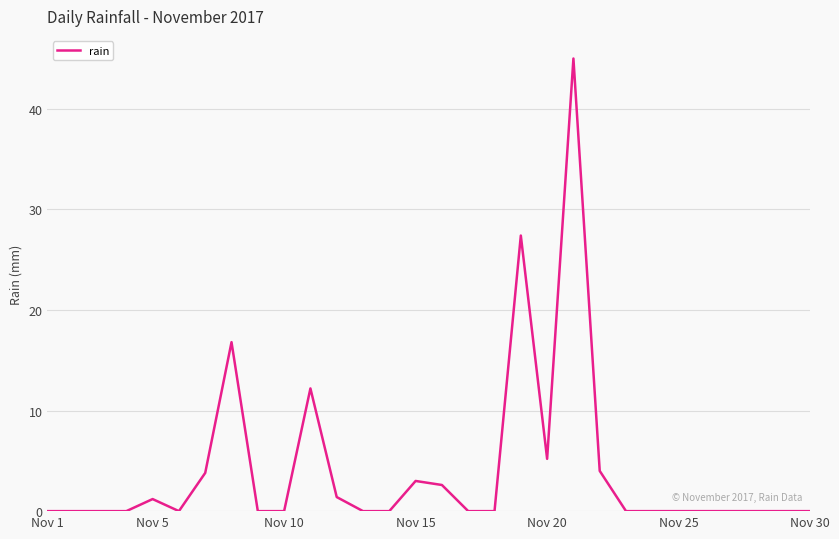

Reading left to right, list all the values displayed in this chart.

0.0	0.0	0.0	0.0	1.2	0.0	3.8	16.8	0.0	0.0	12.2	1.4	0.0	0.0	3.0	2.6	0.0	0.0	27.4	5.2	45.0	4.0	0.0	0.0	0.0	0.0	0.0	0.0	0.0	0.0